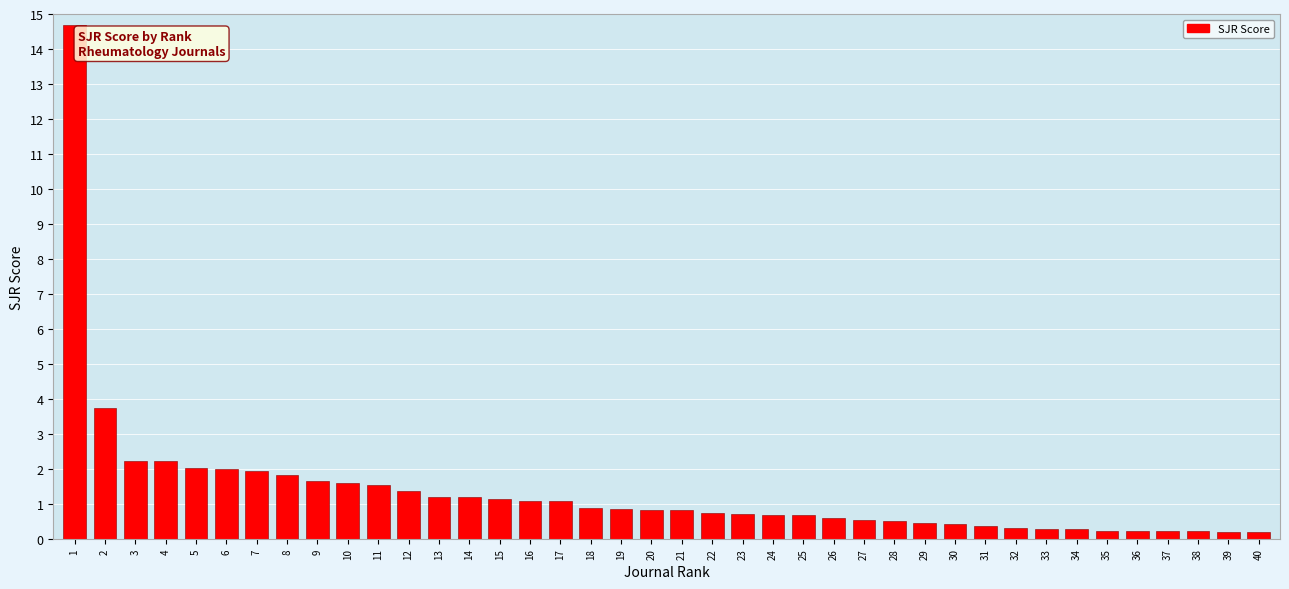

Is it true that the value at 5 is 2.0?

True